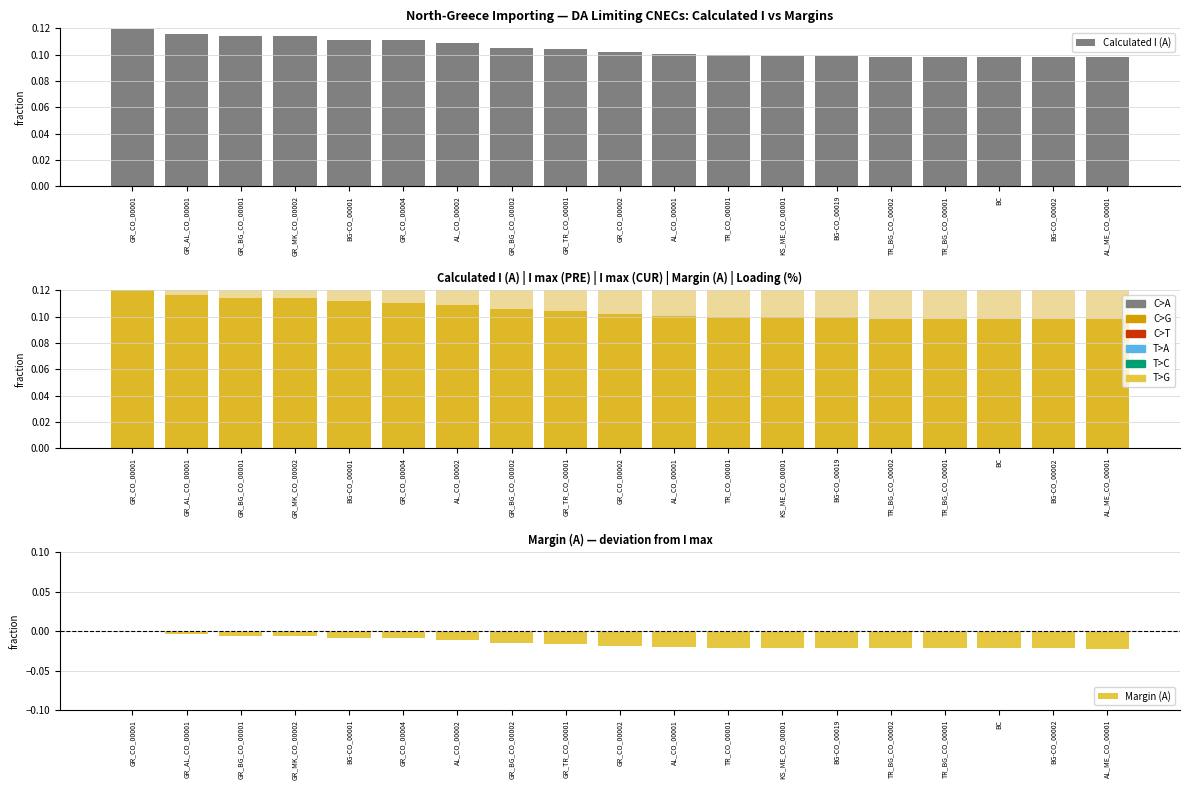

How many groups of bars are there?

19